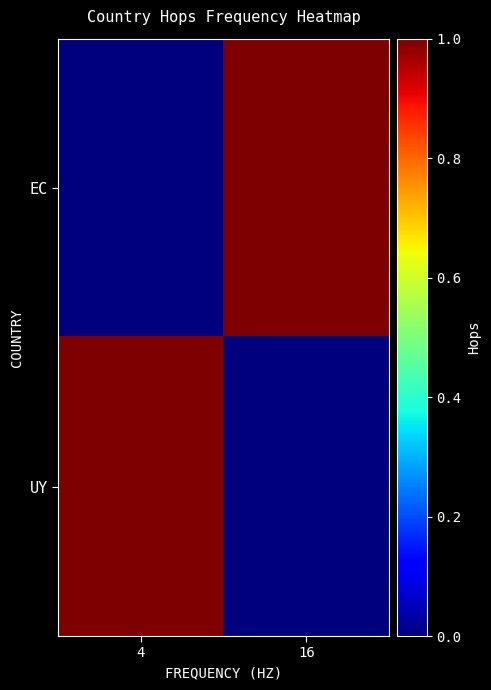

Which has a higher value, 16 or 4?

16